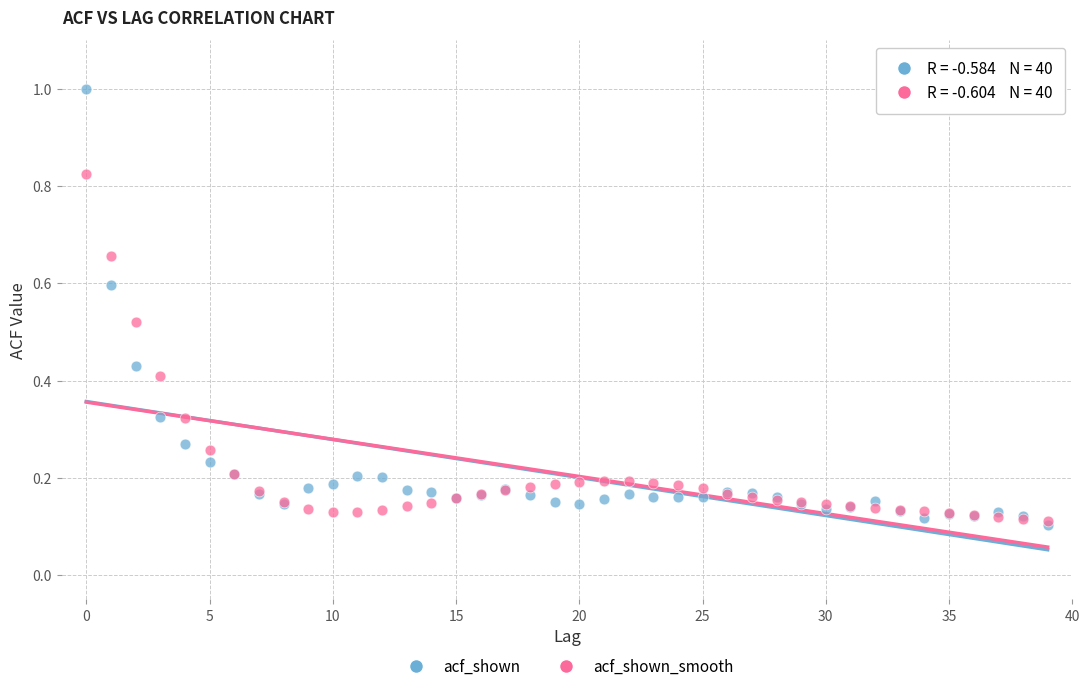

Which series reaches the maximum Y coordinate?

acf_shown